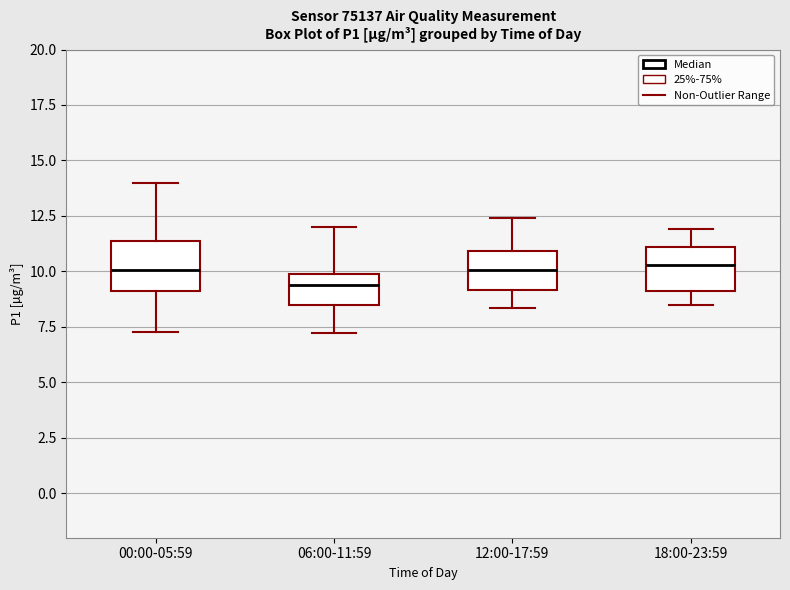

Where is the upper edge of the box for 06:00-11:59 on the y-axis? The values are not printed on the chart, so give them approximately, as read against the axis.

10.0